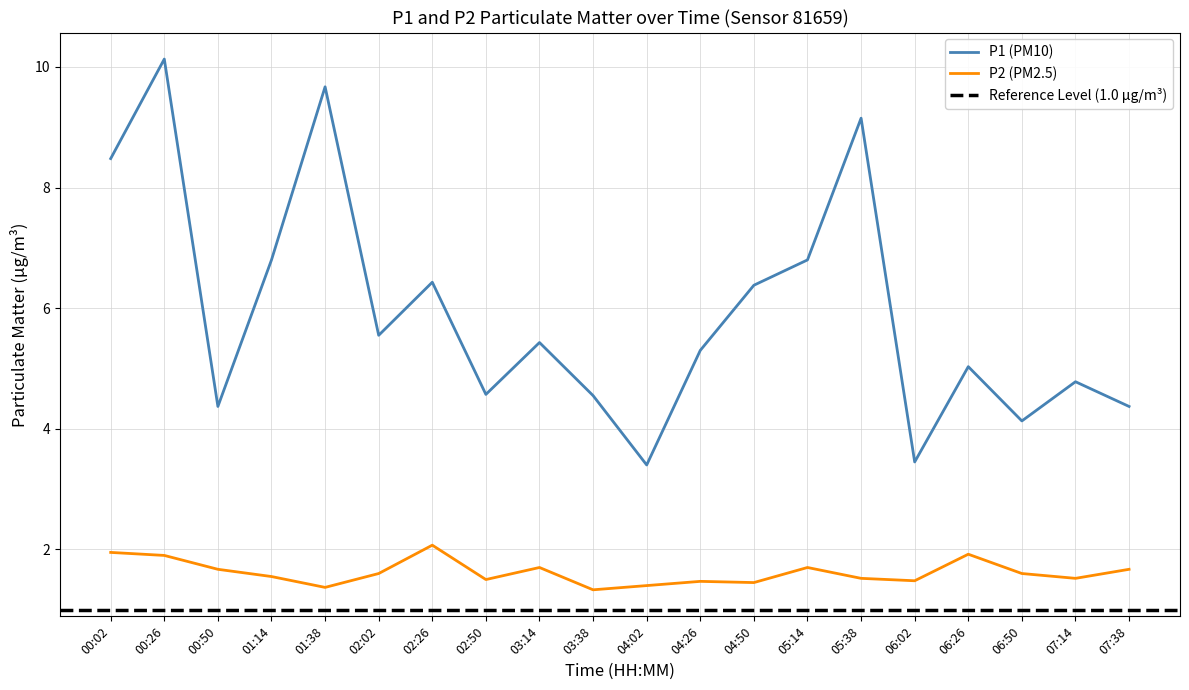

Reading left to right, list all the values displayed in this chart.

P1 (PM10): 00:02=8.5	00:26=10.1	00:50=4.4	01:14=6.8	01:38=9.7	02:02=5.5	02:26=6.4	02:50=4.6	03:14=5.4	03:38=4.5	04:02=3.4	04:26=5.3	04:50=6.4	05:14=6.8	05:38=9.2	06:02=3.5	06:26=5.0	06:50=4.1	07:14=4.8	07:38=4.4
P2 (PM2.5): 00:02=1.9	00:26=1.9	00:50=1.7	01:14=1.6	01:38=1.4	02:02=1.6	02:26=2.1	02:50=1.5	03:14=1.7	03:38=1.3	04:02=1.4	04:26=1.5	04:50=1.4	05:14=1.7	05:38=1.5	06:02=1.5	06:26=1.9	06:50=1.6	07:14=1.5	07:38=1.7